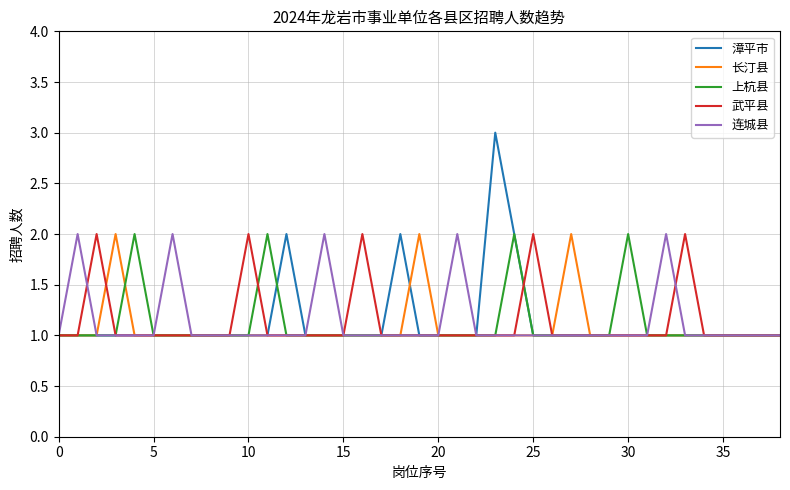

Which series has the largest range (max minus min)?

漳平市